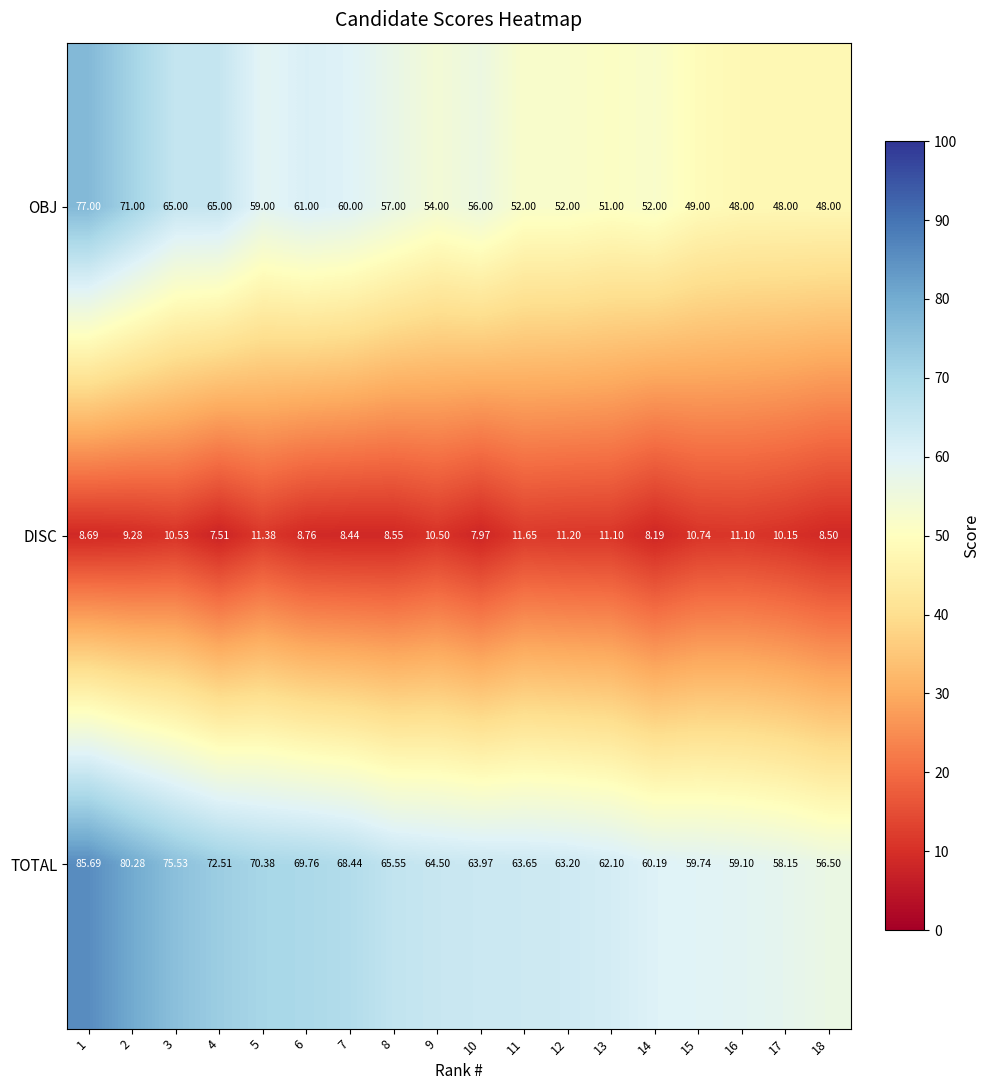

Which series has the largest range (max minus min)?

TOTAL